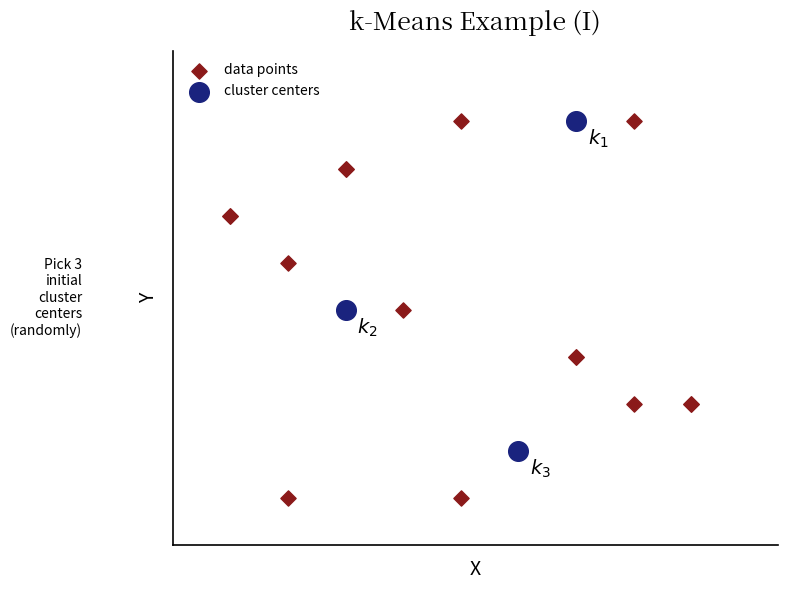

What are all the series names shown in the legend?

data points, cluster centers